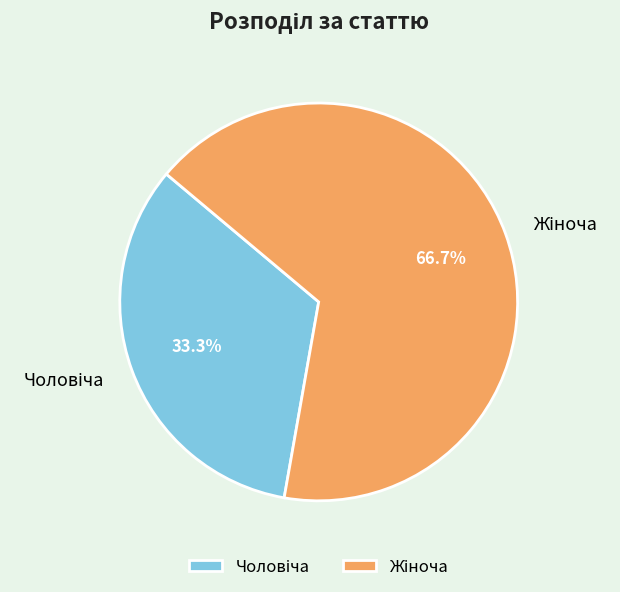

Is there a majority slice in this chart?

Yes